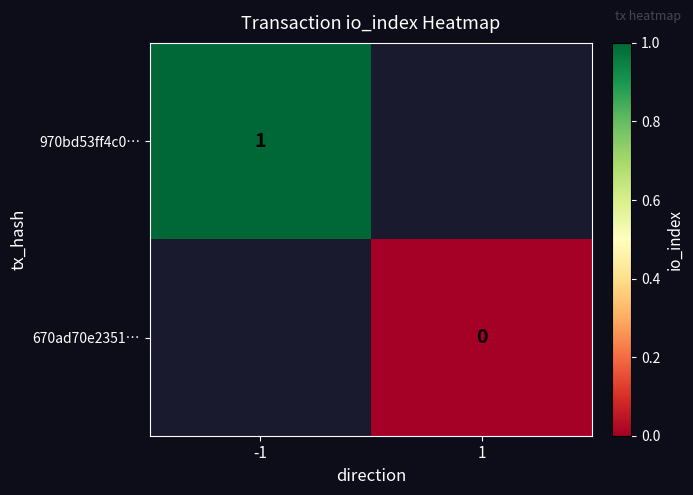

True or false: 970bd53ff4c0… has a value of 1 at -1.

True